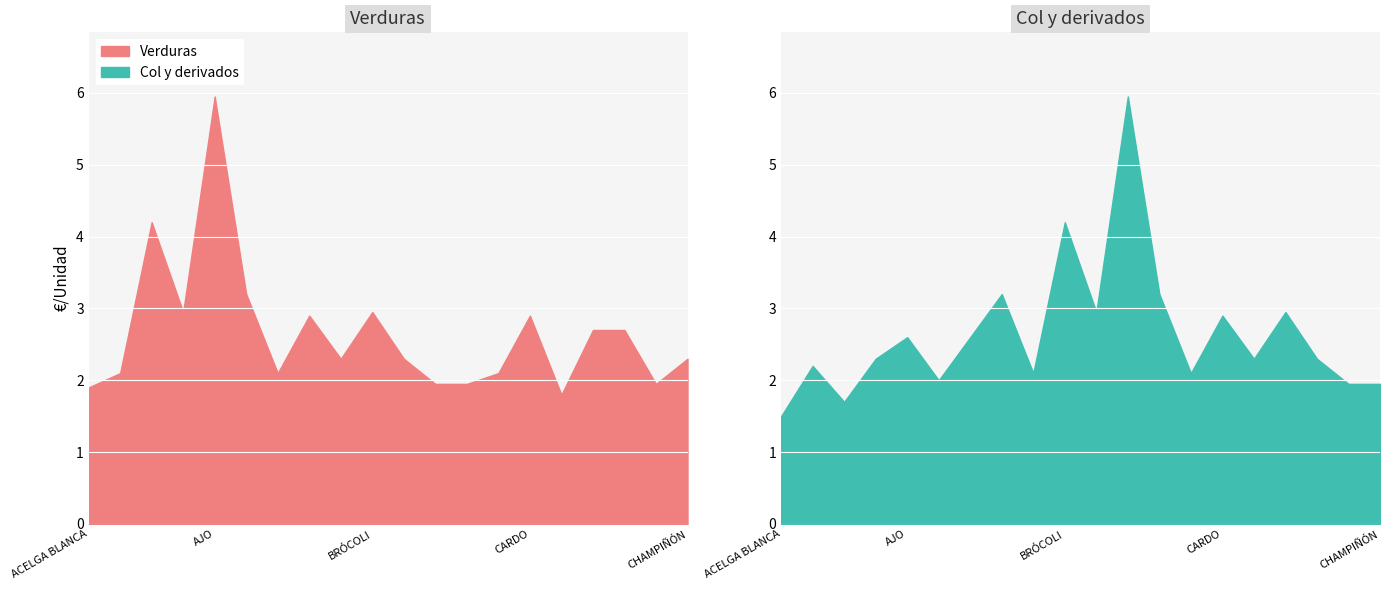

What is the minimum value for Verduras?

1.8